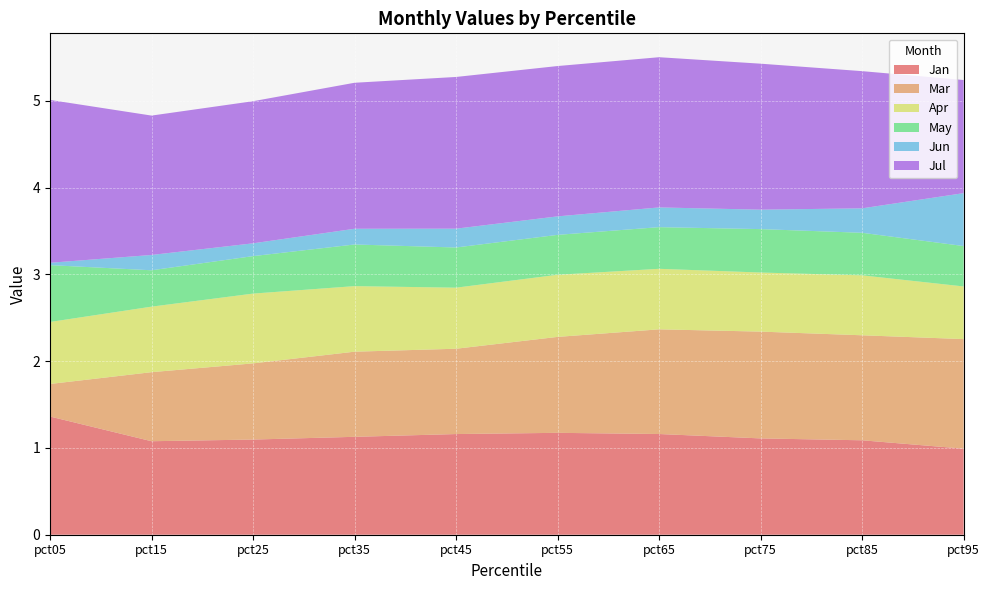

Reading left to right, extract all data points from this chart.

Jan: pct05=1.4	pct15=1.1	pct25=1.1	pct35=1.1	pct45=1.2	pct55=1.2	pct65=1.2	pct75=1.1	pct85=1.1	pct95=1.0
Mar: pct05=0.4	pct15=0.8	pct25=0.9	pct35=1.0	pct45=1.0	pct55=1.1	pct65=1.2	pct75=1.2	pct85=1.2	pct95=1.3
Apr: pct05=0.7	pct15=0.8	pct25=0.8	pct35=0.8	pct45=0.7	pct55=0.7	pct65=0.7	pct75=0.7	pct85=0.7	pct95=0.6
May: pct05=0.7	pct15=0.4	pct25=0.4	pct35=0.5	pct45=0.5	pct55=0.5	pct65=0.5	pct75=0.5	pct85=0.5	pct95=0.5
Jun: pct05=0.0	pct15=0.2	pct25=0.1	pct35=0.2	pct45=0.2	pct55=0.2	pct65=0.2	pct75=0.2	pct85=0.3	pct95=0.6
Jul: pct05=1.9	pct15=1.6	pct25=1.6	pct35=1.7	pct45=1.7	pct55=1.7	pct65=1.7	pct75=1.7	pct85=1.6	pct95=1.3